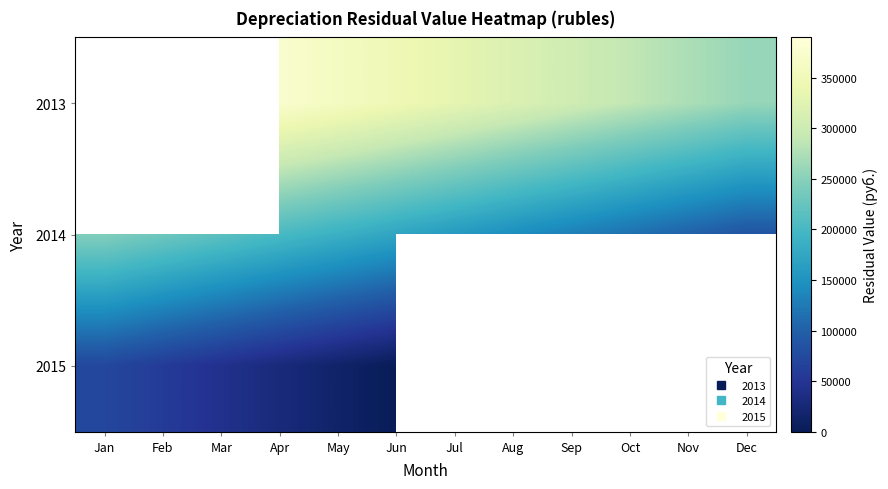

Is it true that 2014 equals 144444.4 at Aug?

True